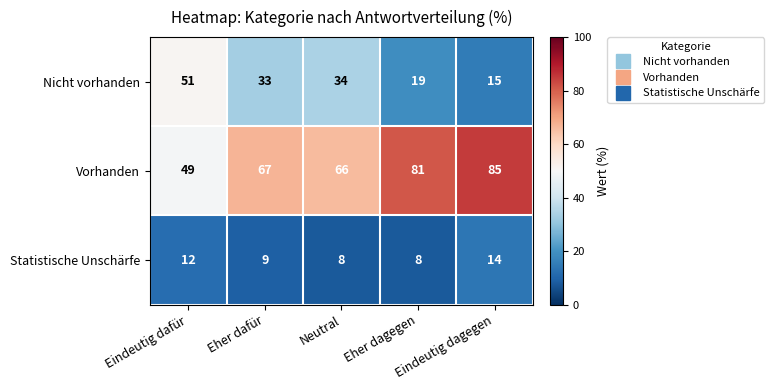

How many series are shown in this chart?

3